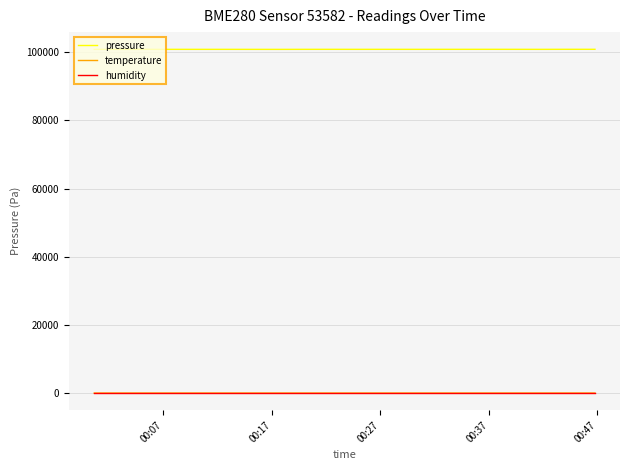

What is the maximum value for pressure?

100866.7